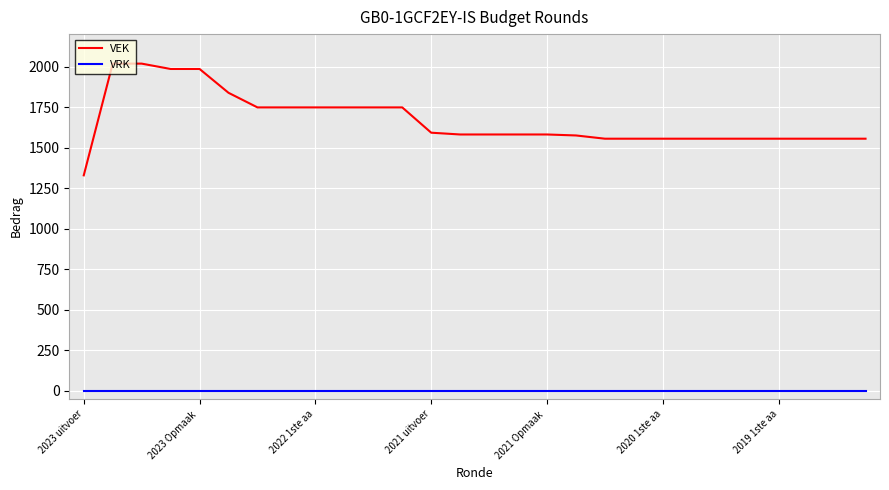

Which series has the largest range (max minus min)?

VEK